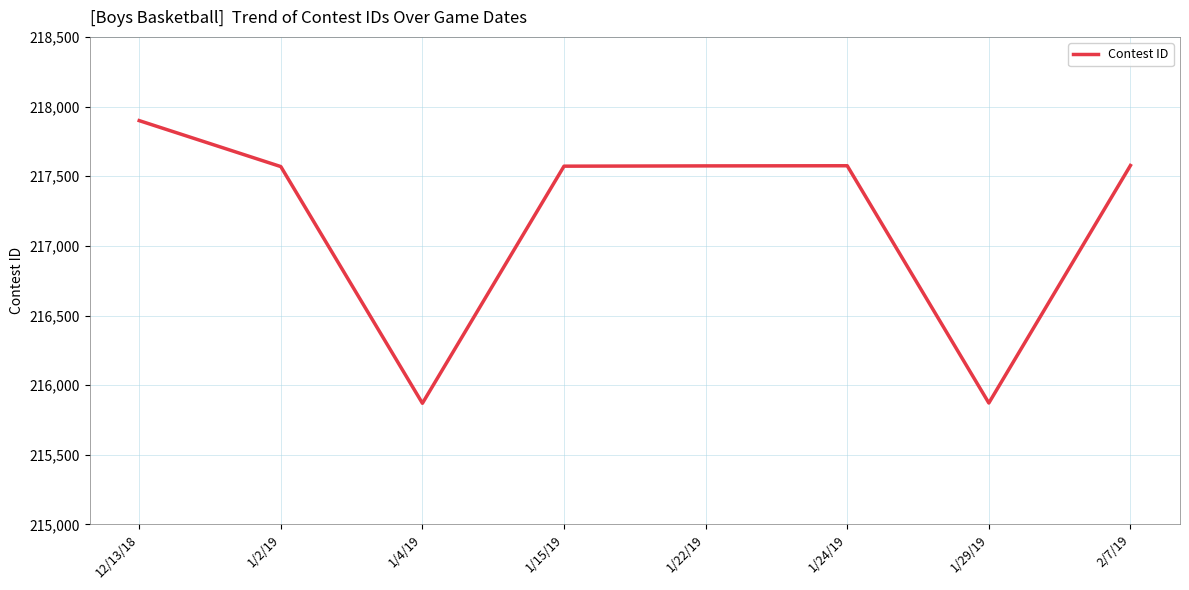

How many distinct data groups are displayed?

1